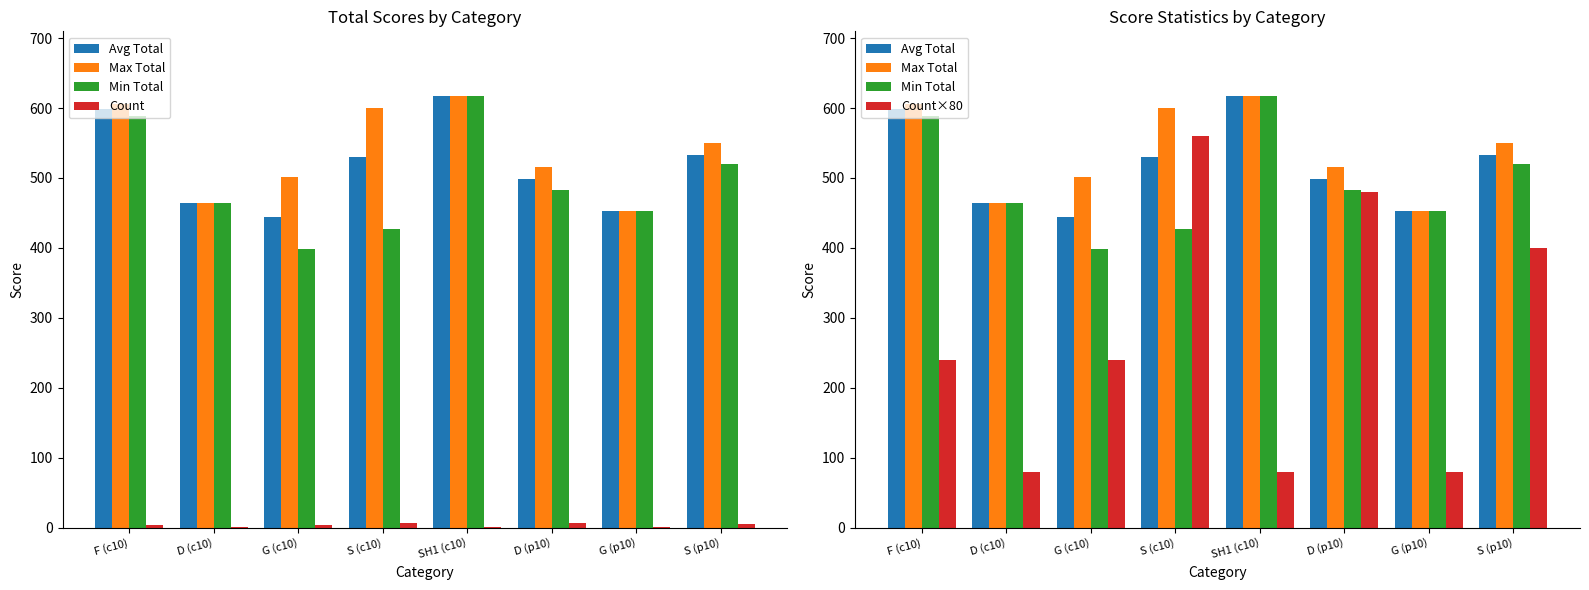

Which series has the widest spread of values?

Count×80